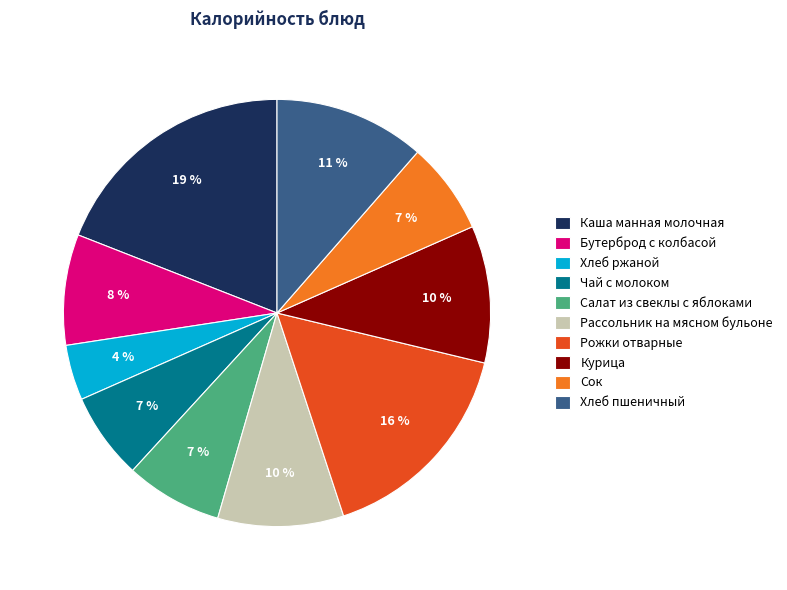

Count the number of slices in the pie.

10